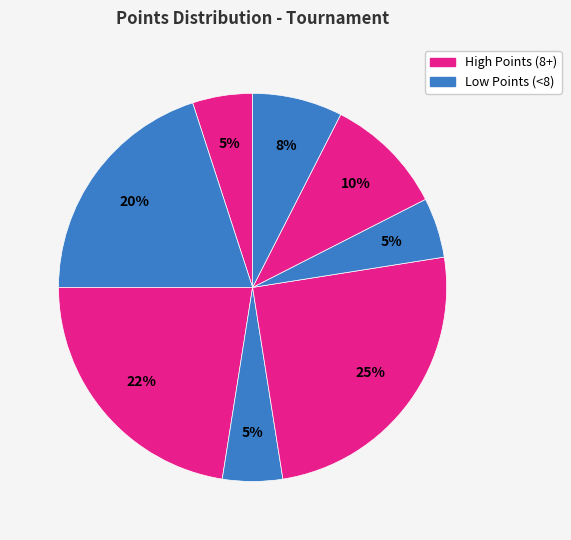

How many segments does this pie chart have?

8